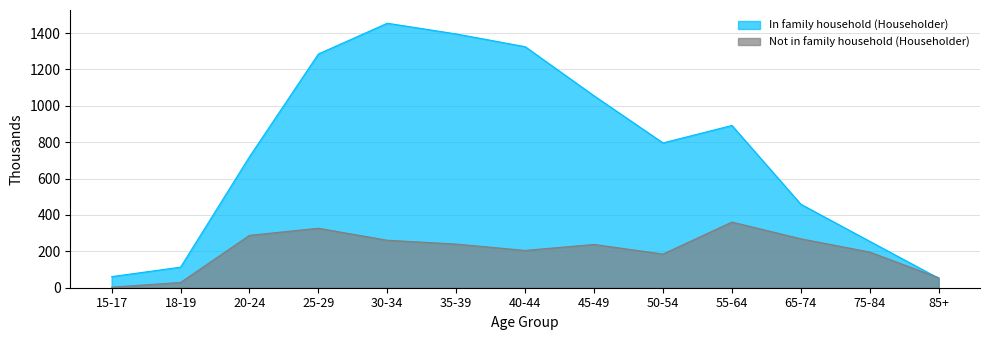

How many intersections are there between Not in family household (Householder) and In family household (Householder)?

1